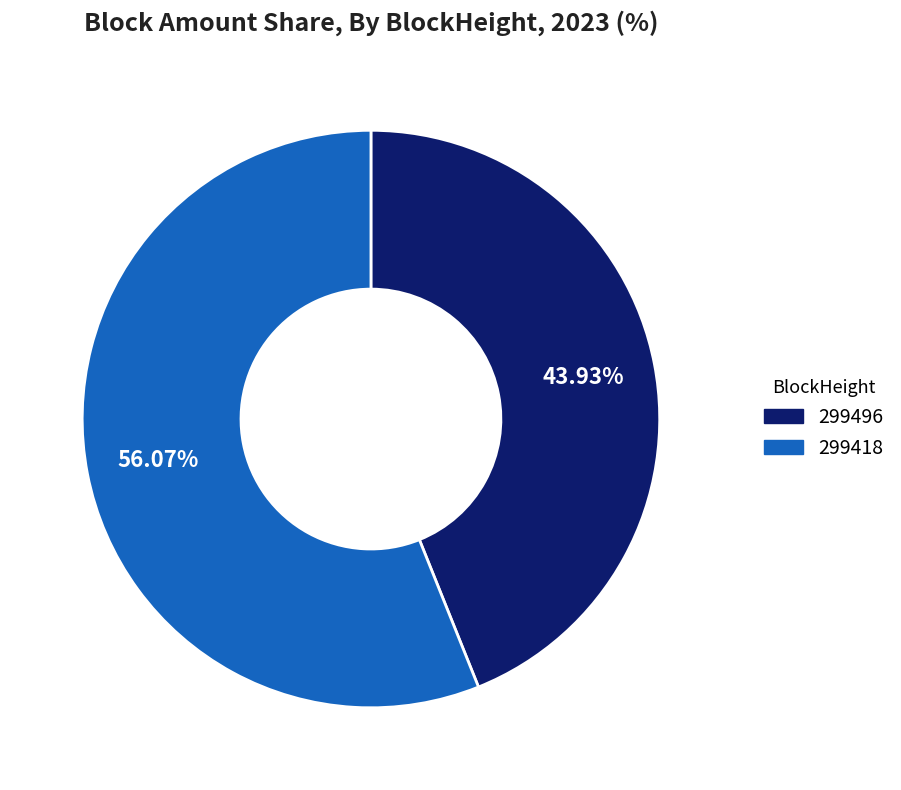

To the nearest percent, what is the combined percentage of 299418 and 299496?

100%